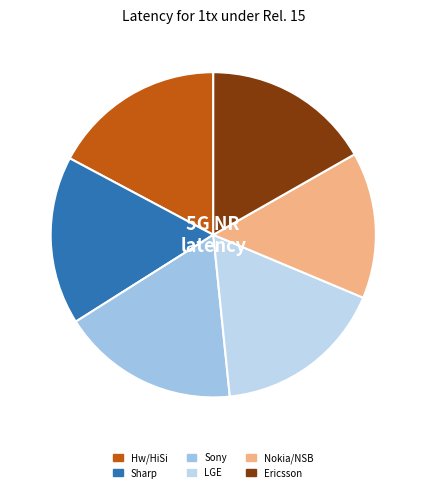

Which slice is the smallest?

Nokia/NSB